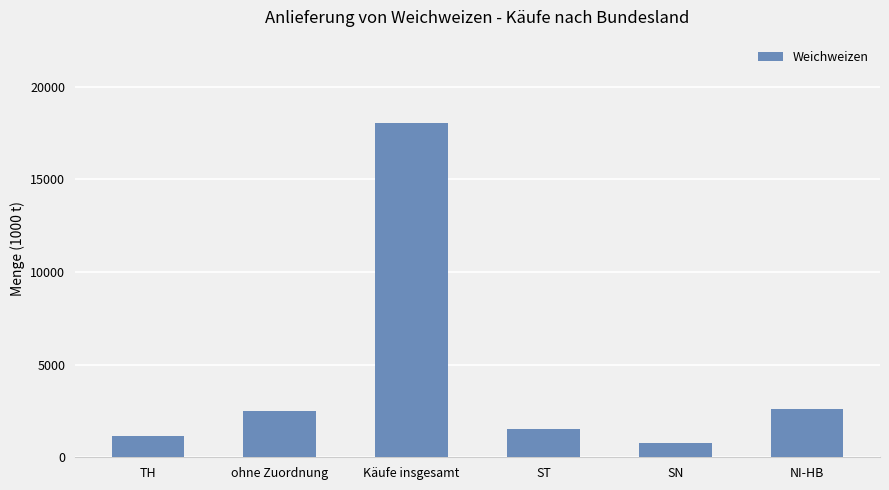

Read the value at SN, to the nearest 100.

800